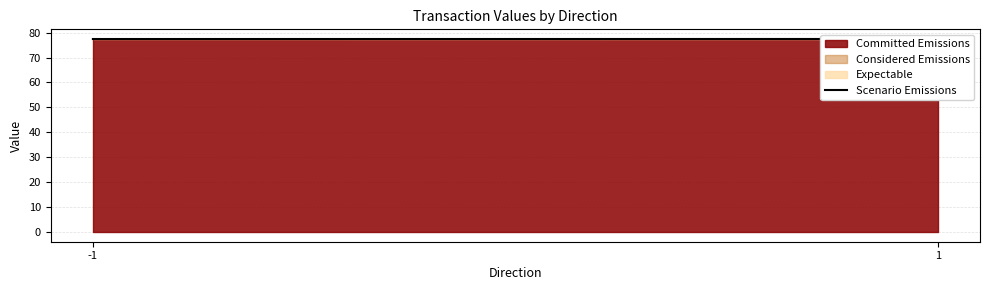

What is the sum of the values at -1 and 1?

154.9